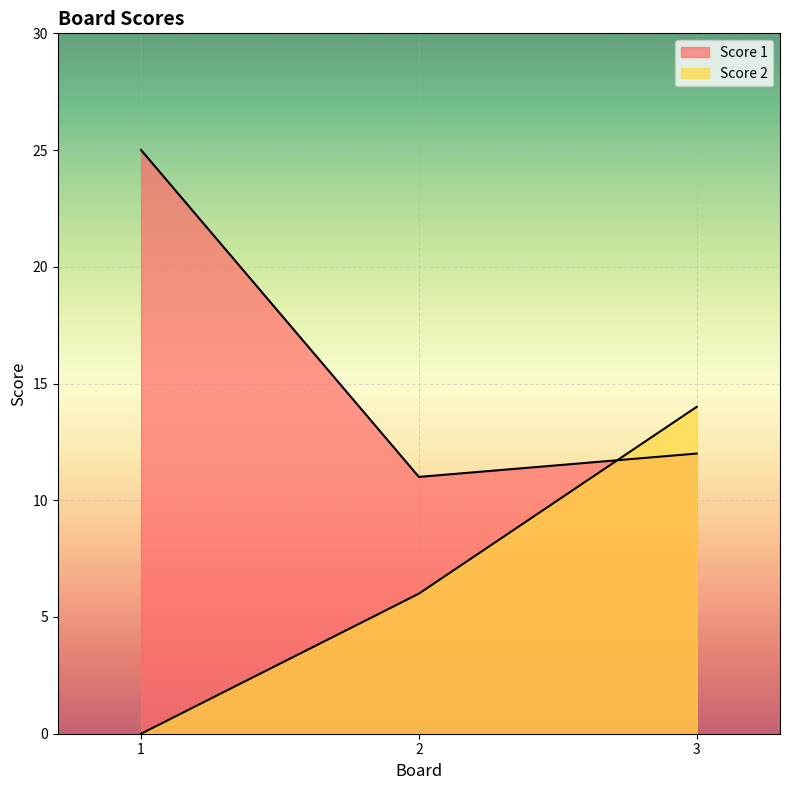

Between 1 and 2, which is larger?

1